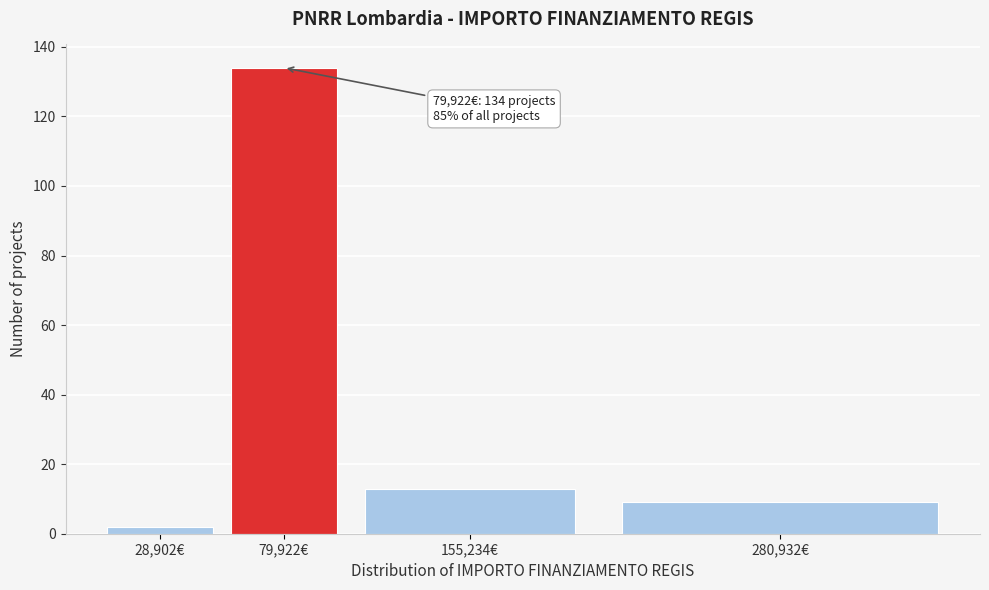

Reading right to left, transcribe all the data shown in this chart.

280,932€=9	155,234€=13	79,922€=134	28,902€=2